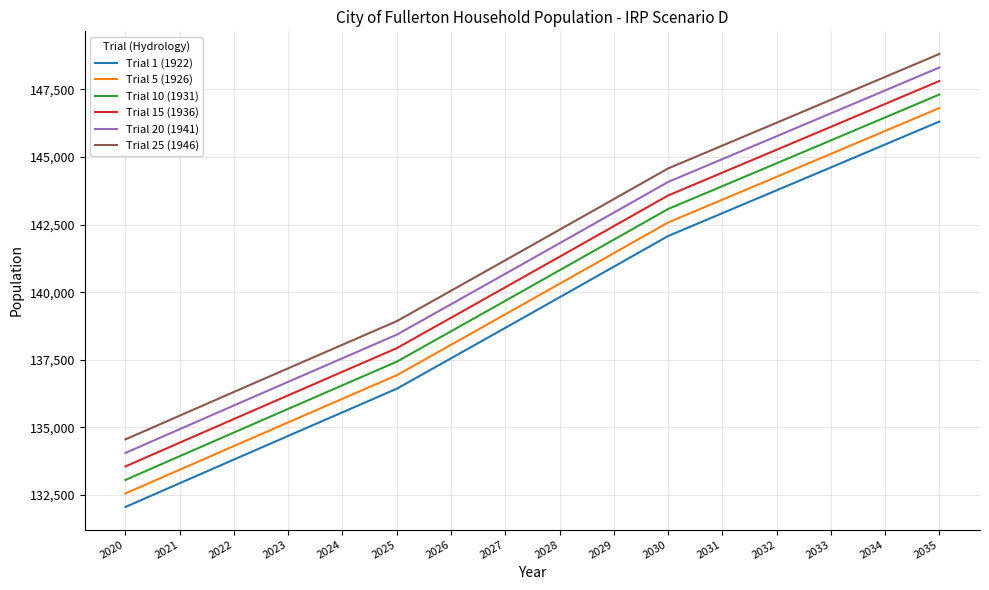

True or false: Trial 10 (1931) and Trial 5 (1926) cross at least once.

False